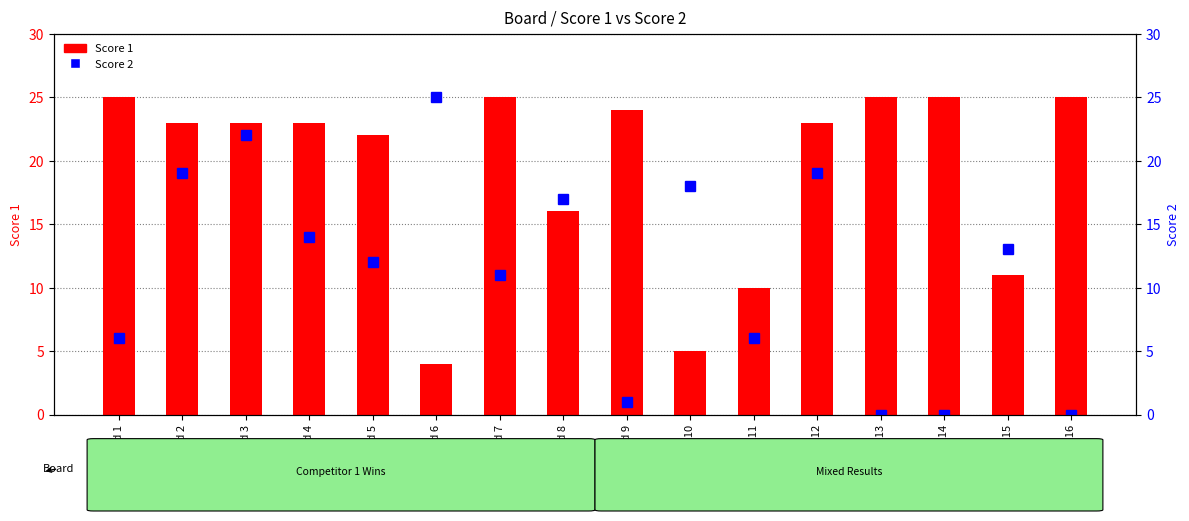

Rank the series by their maximum value, from highest to lowest.

Score 1, Score 2